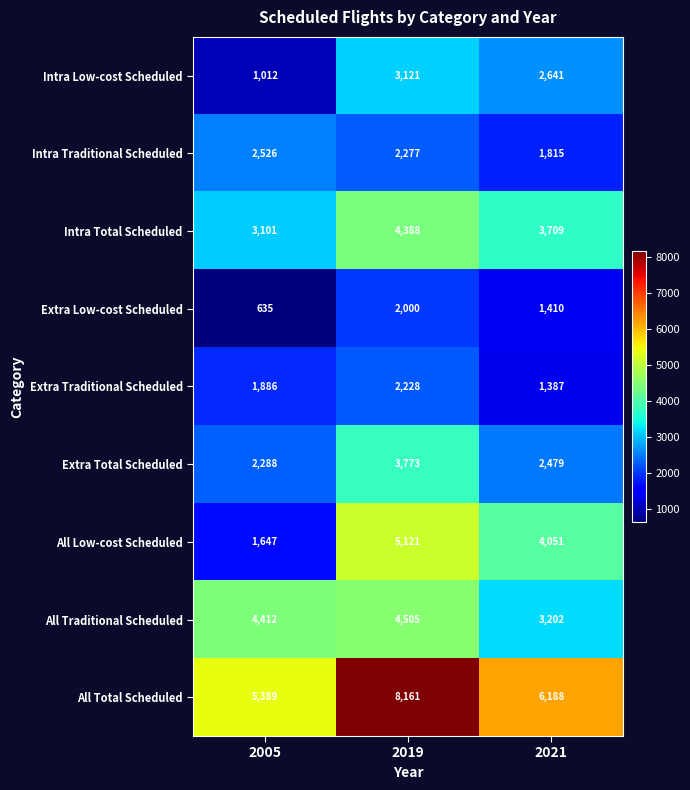

Which series has the largest range (max minus min)?

All Low-cost Scheduled